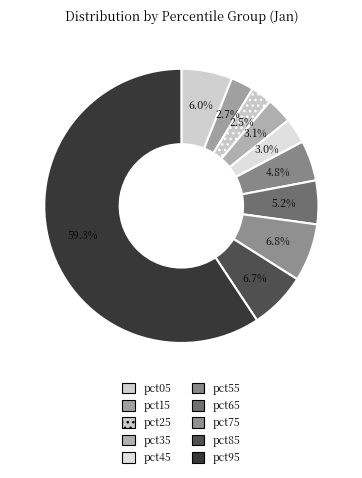

Does pct75 account for over 50% of the chart?

No